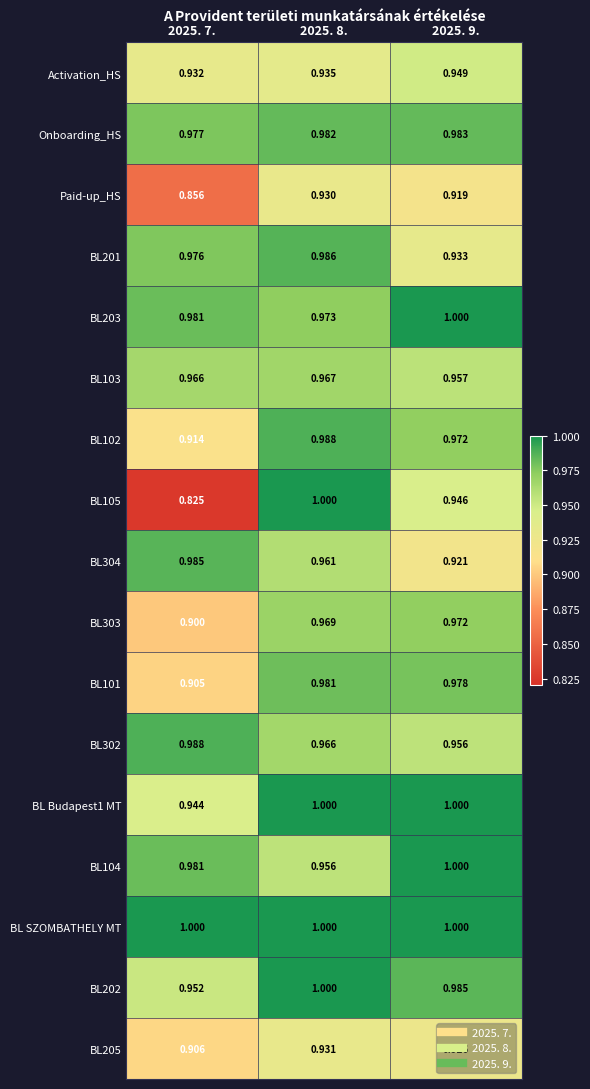

Which series has the largest total across all categories?

BL SZOMBATHELY MT